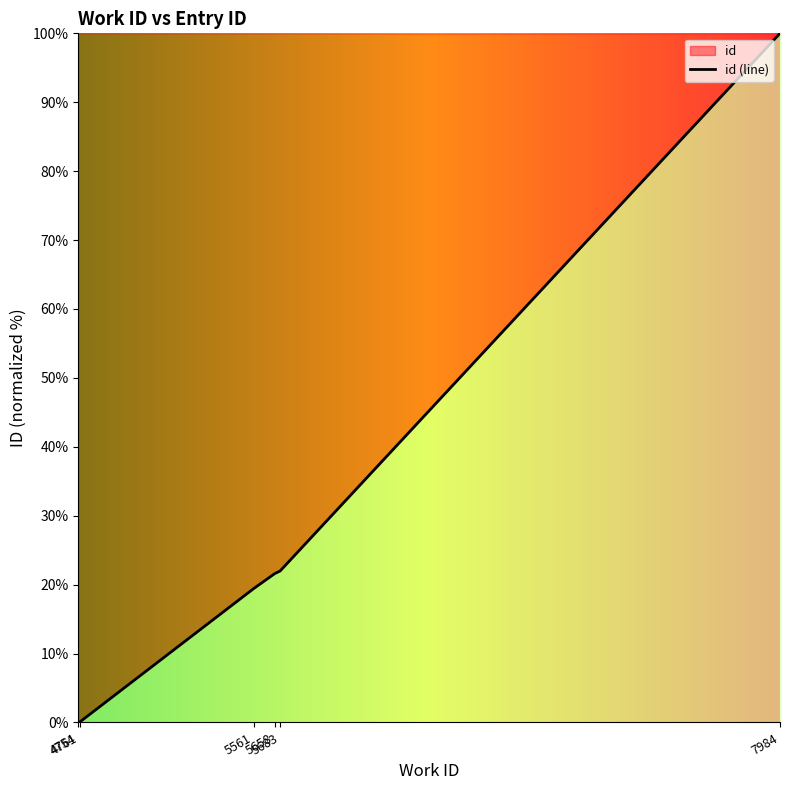

List the labels in order of value, largest first.

7984, 5683, 5658, 5561, 4761, 4754